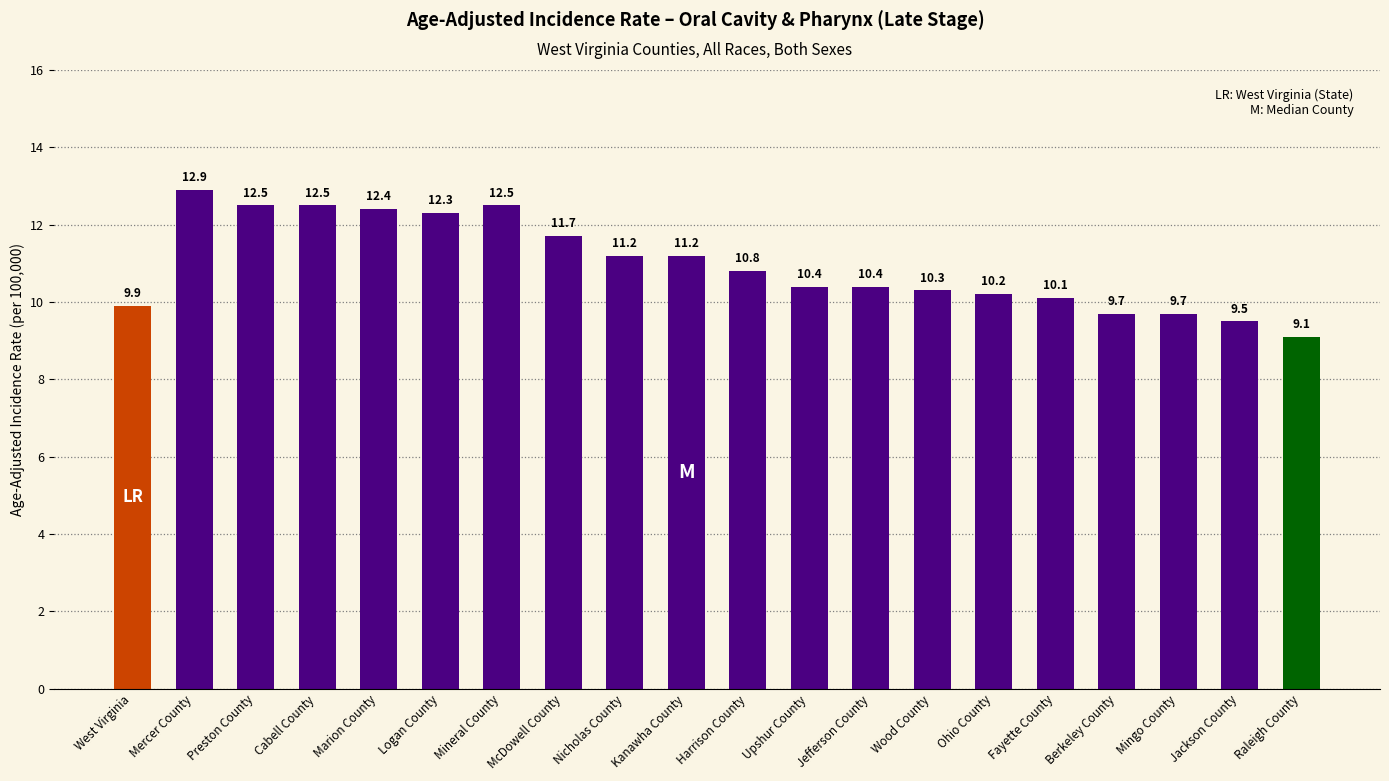

Reading right to left, extract all data points from this chart.

9.1	9.5	9.7	9.7	10.1	10.2	10.3	10.4	10.4	10.8	11.2	11.2	11.7	12.5	12.3	12.4	12.5	12.5	12.9	9.9